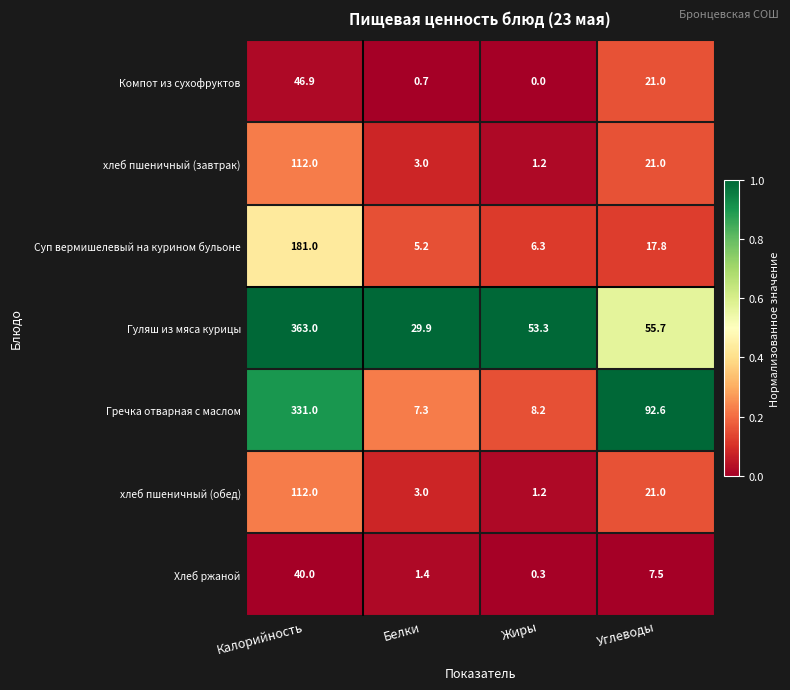

The Гречка отварная с маслом series shows 7.3 at Белки. True or false?

True